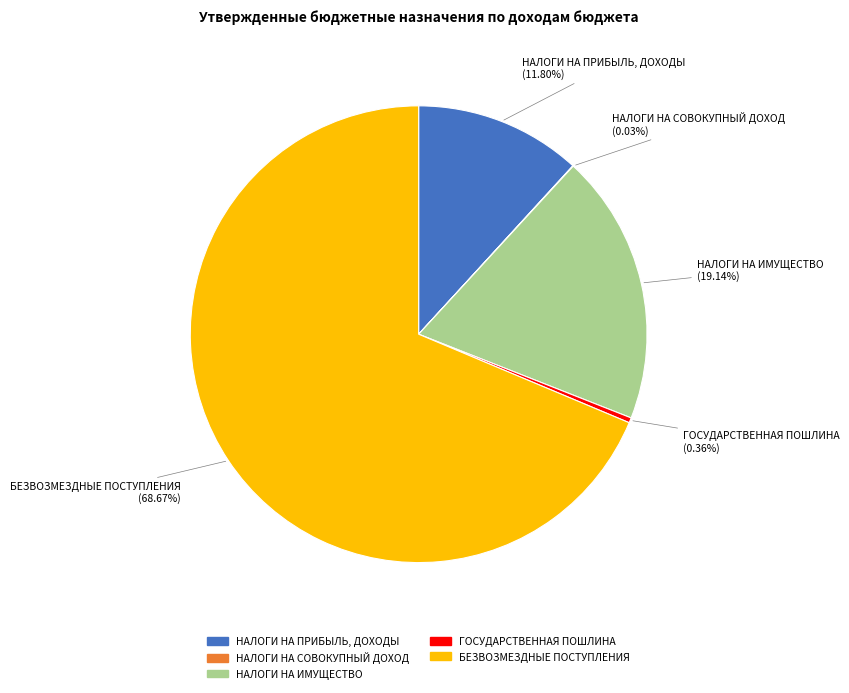

To the nearest percent, what is the difference between the largest and smallest slice percentages?

69%